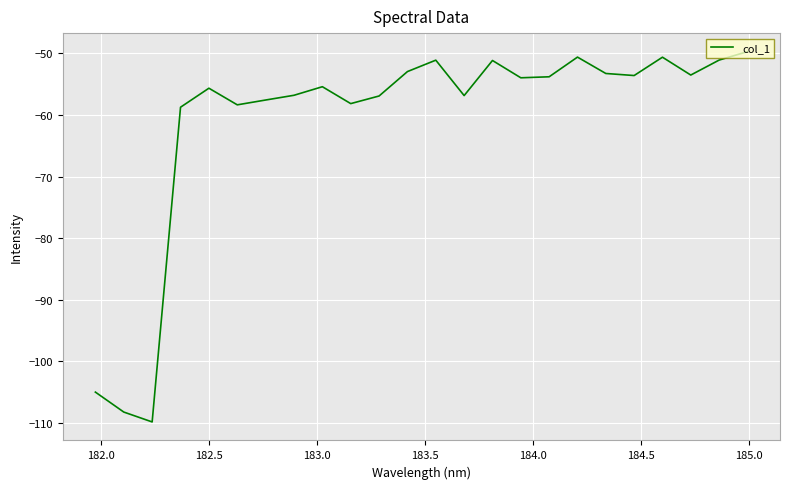

What is the smallest value displayed?

-109.9